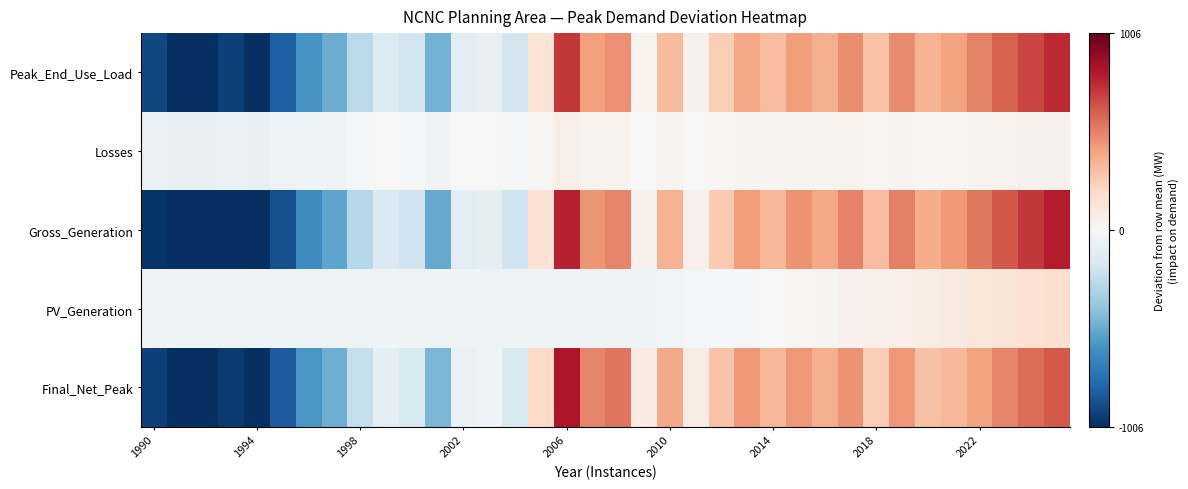

What is the greatest value displayed?

814.5